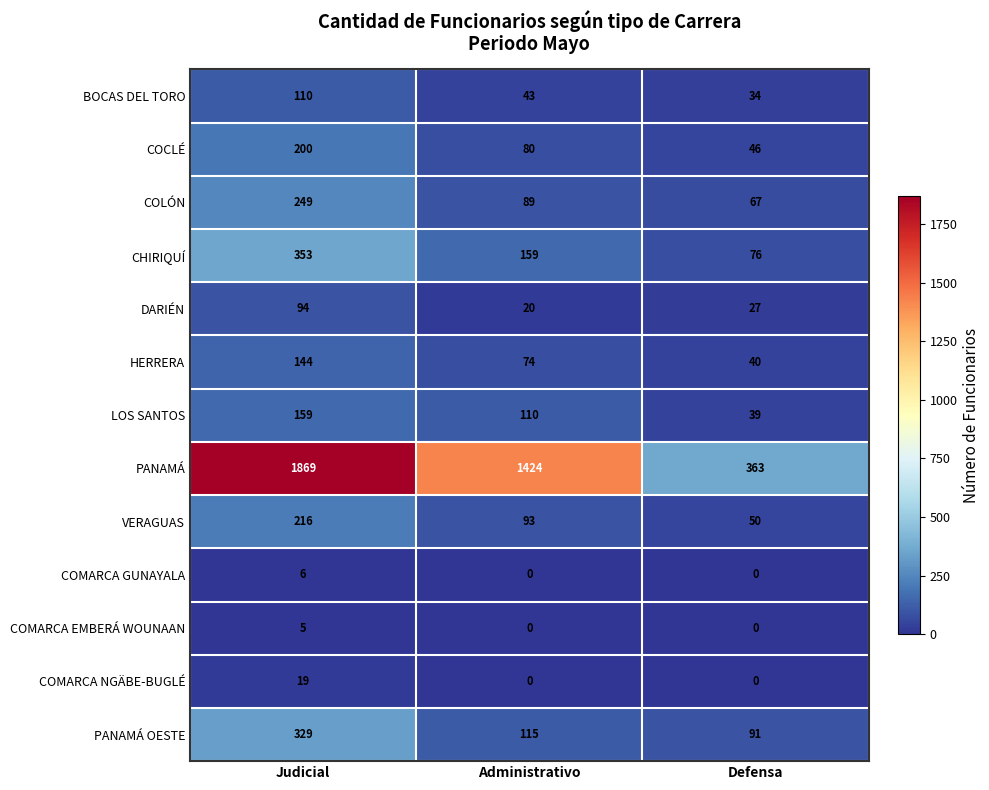

List the series in order of their peak value, lowest first.

COMARCA EMBERÁ WOUNAAN, COMARCA GUNAYALA, COMARCA NGÄBE-BUGLÉ, DARIÉN, BOCAS DEL TORO, HERRERA, LOS SANTOS, COCLÉ, VERAGUAS, COLÓN, PANAMÁ OESTE, CHIRIQUÍ, PANAMÁ